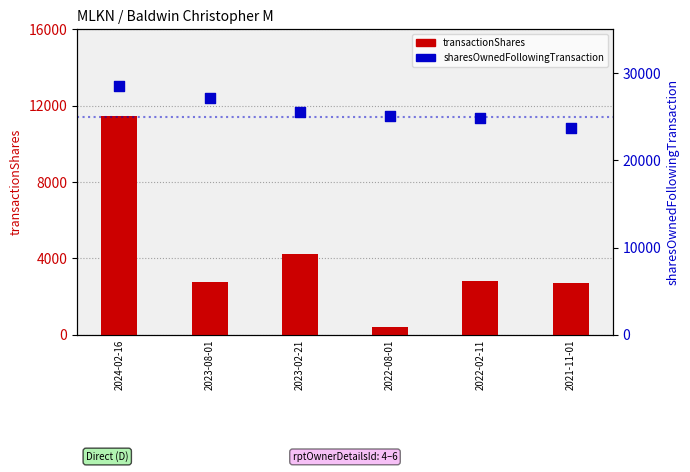

At which category is the sum across all series the highest?

2024-02-16